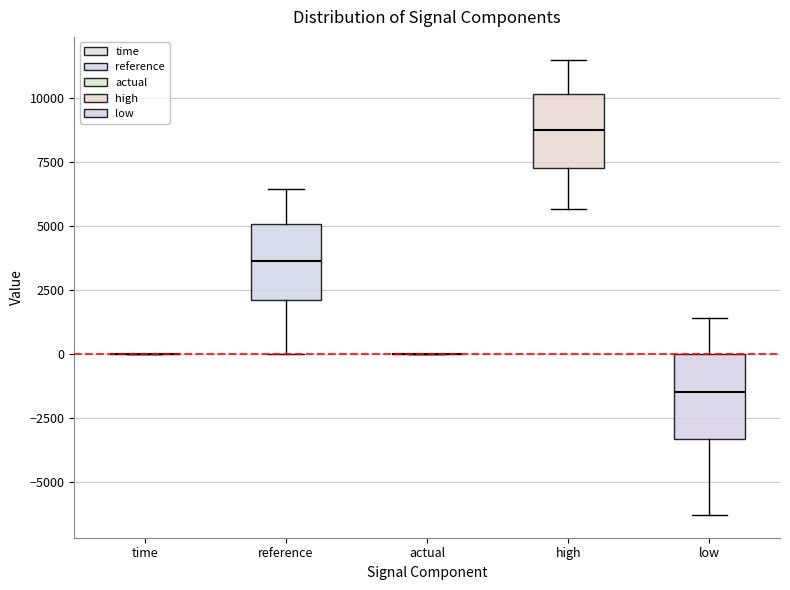

Reading left to right, read every box against the y-axis: the position of its median line, the range the box covers, and the ends of its whiskers. The values are not printed on the chart, so give them approximately, as read against the axis.

time: box collapsed to a line at 0, whiskers 0 to 0
reference: median 3500, box 2000 to 5000, whiskers 0 to 6500
actual: box collapsed to a line at 0, whiskers 0 to 0
high: median 8500, box 7500 to 10000, whiskers 5500 to 11500
low: median -1500, box -3500 to 0, whiskers -6500 to 1500